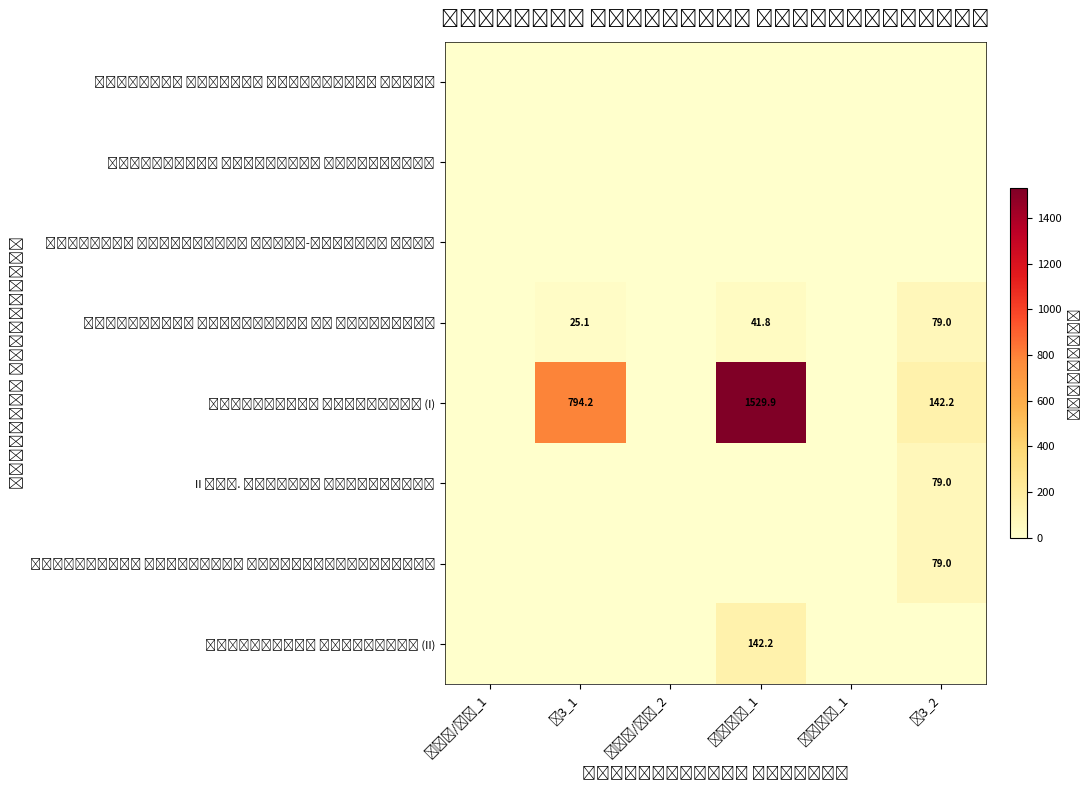

Count the number of data series in this chart.

8